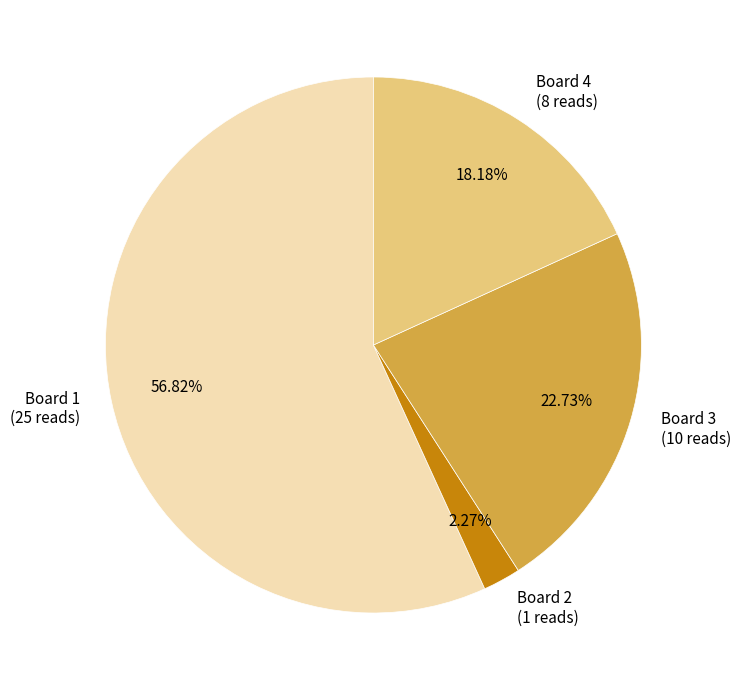

To the nearest percent, what percentage of the pie is Board 3?

23%